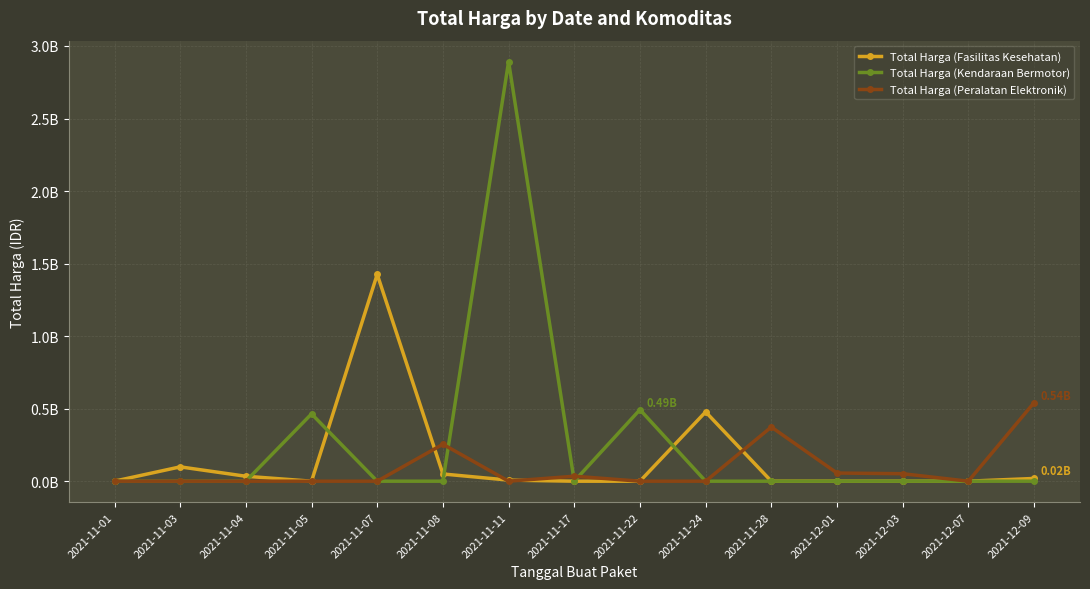

What is the sum of all Total Harga (Peralatan Elektronik) values?

1.3